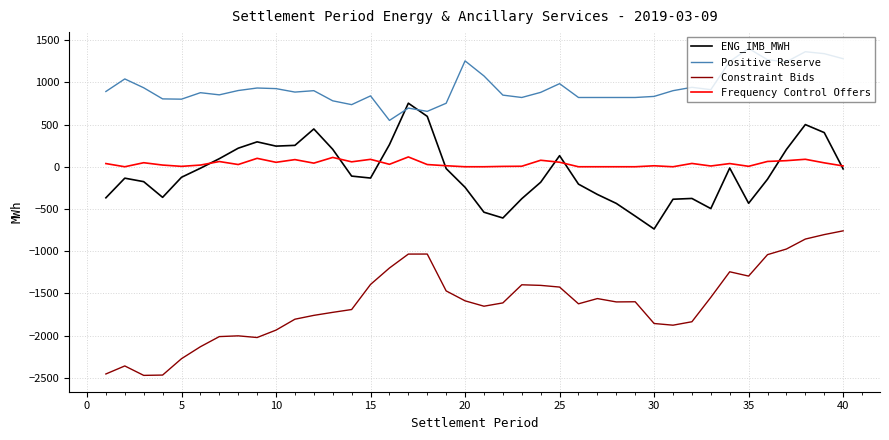

Which series has the largest total across all categories?

Positive Reserve